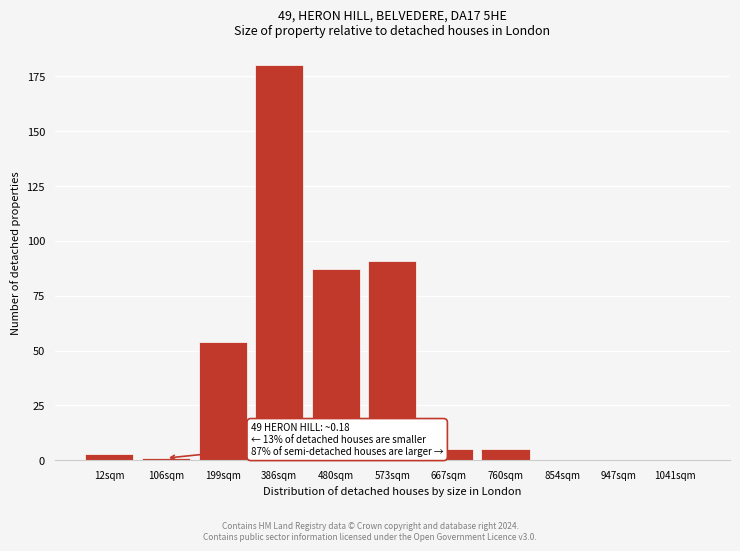

Reading left to right, extract all data points from this chart.

12sqm=3	106sqm=1	199sqm=54	386sqm=180	480sqm=87	573sqm=91	667sqm=5	760sqm=5	854sqm=0	947sqm=0	1041sqm=0